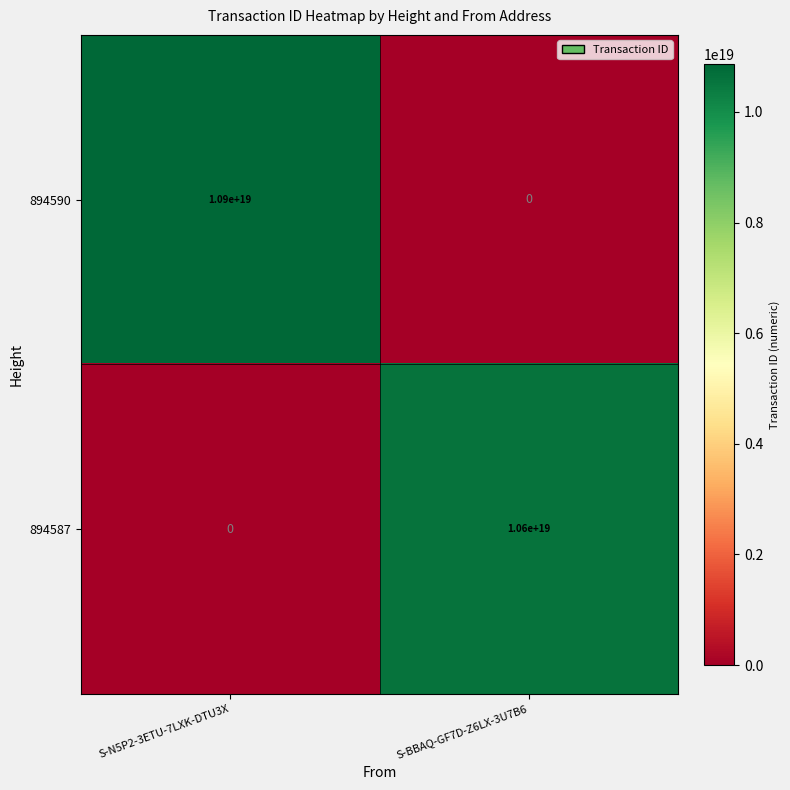

Is it true that 894587 equals 0 at S-N5P2-3ETU-7LXK-DTU3X?

True